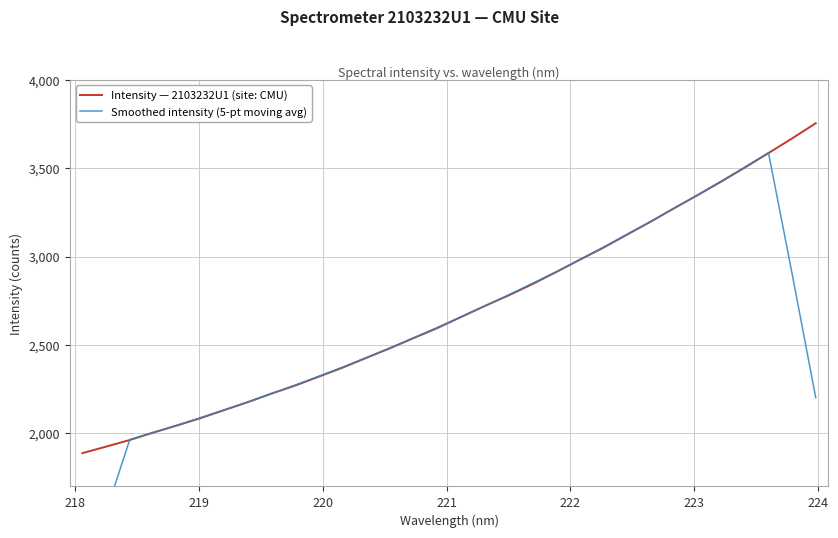

What is the lowest value of the Smoothed intensity (5-pt moving avg) series?

1155.3